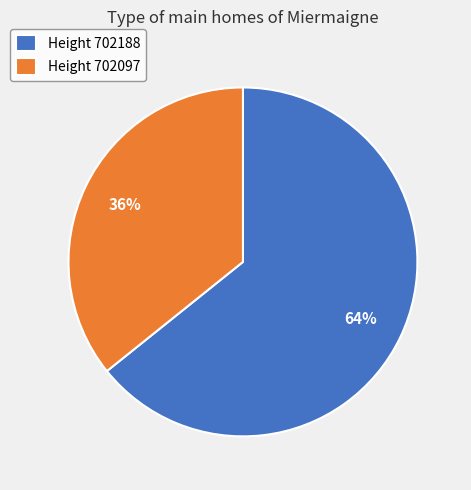

Which slice is the smallest?

Height 702097